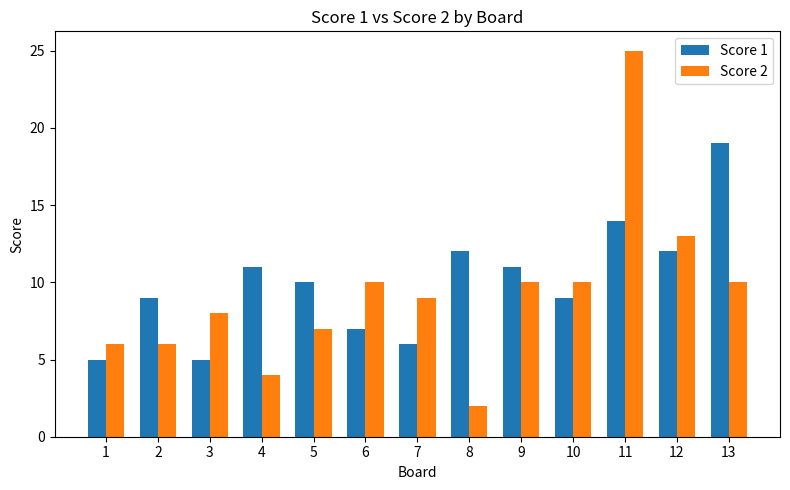

Which series has the widest spread of values?

Score 2